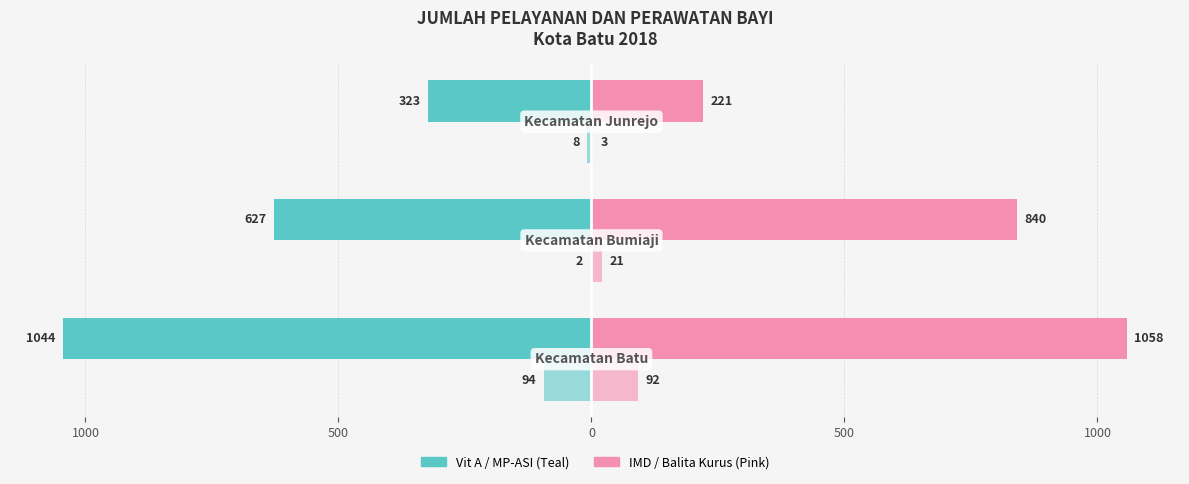

Are the bars grouped side by side (vs. stacked)?

Yes